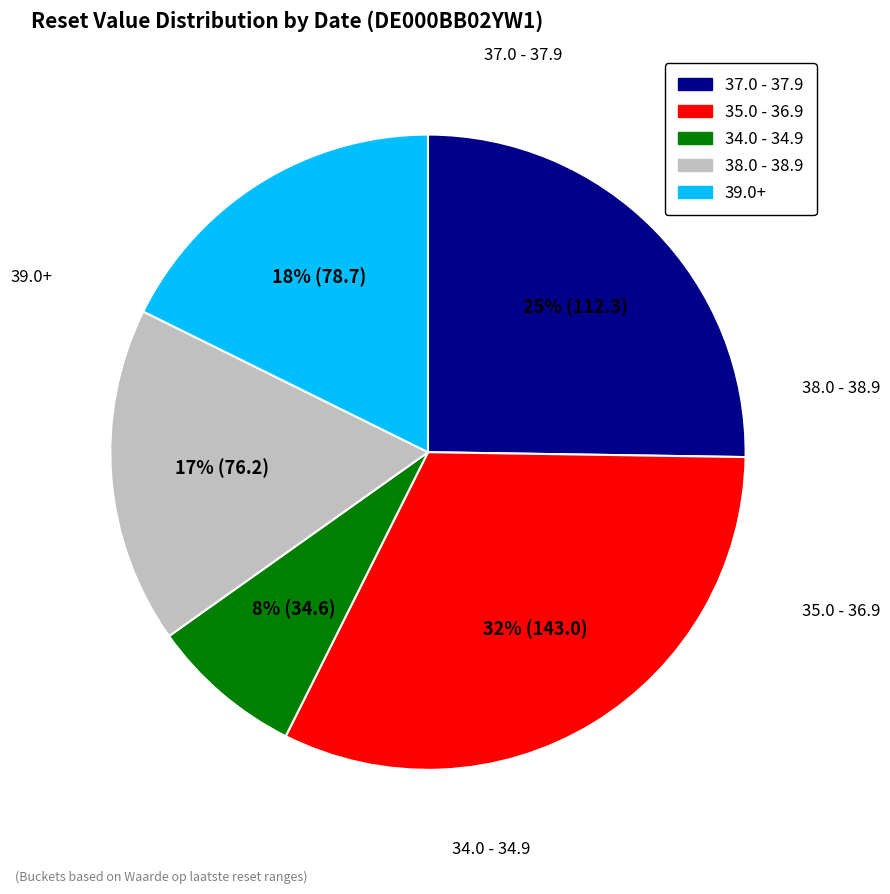

To the nearest percent, what is the average slice percentage?

20%